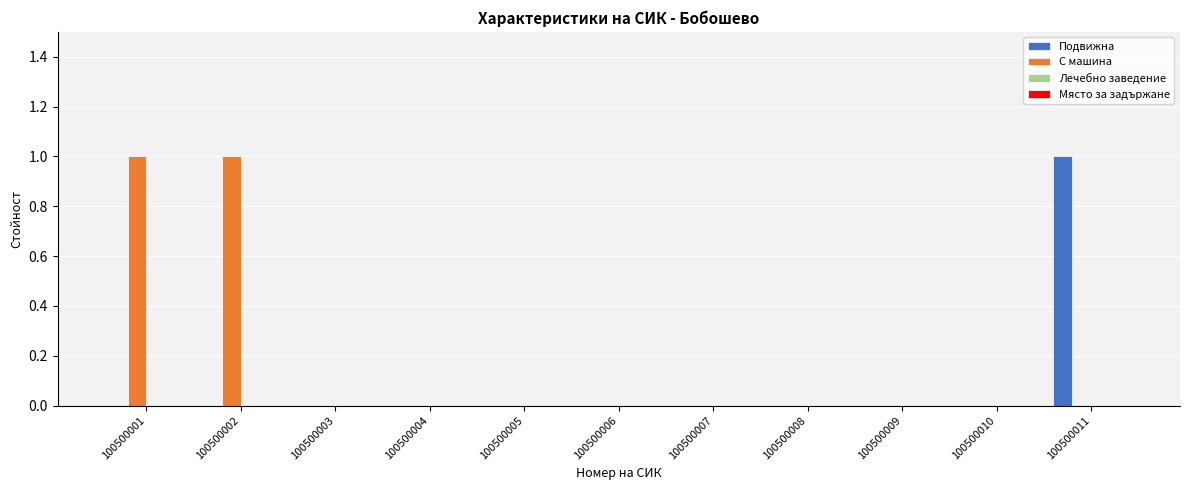

Does the chart contain stacked bars?

No